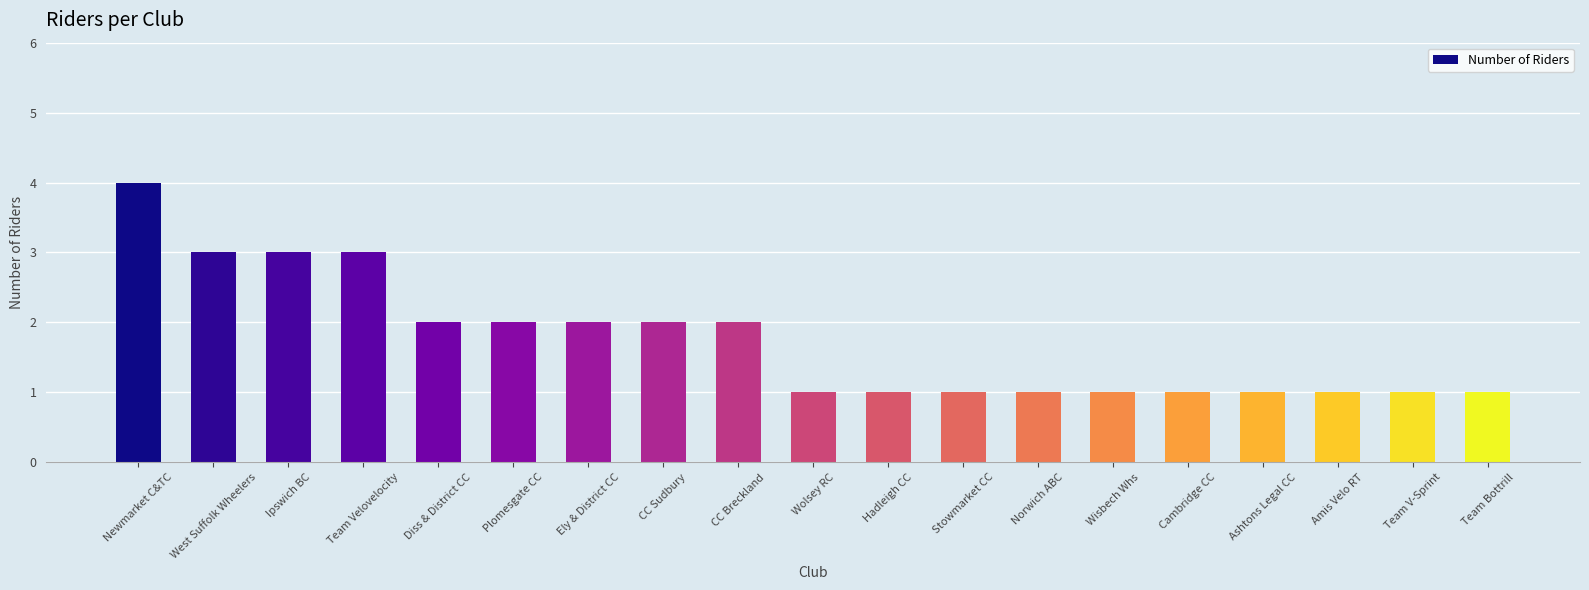

What is the change in value from West Suffolk Wheelers to Ely & District CC?

-1